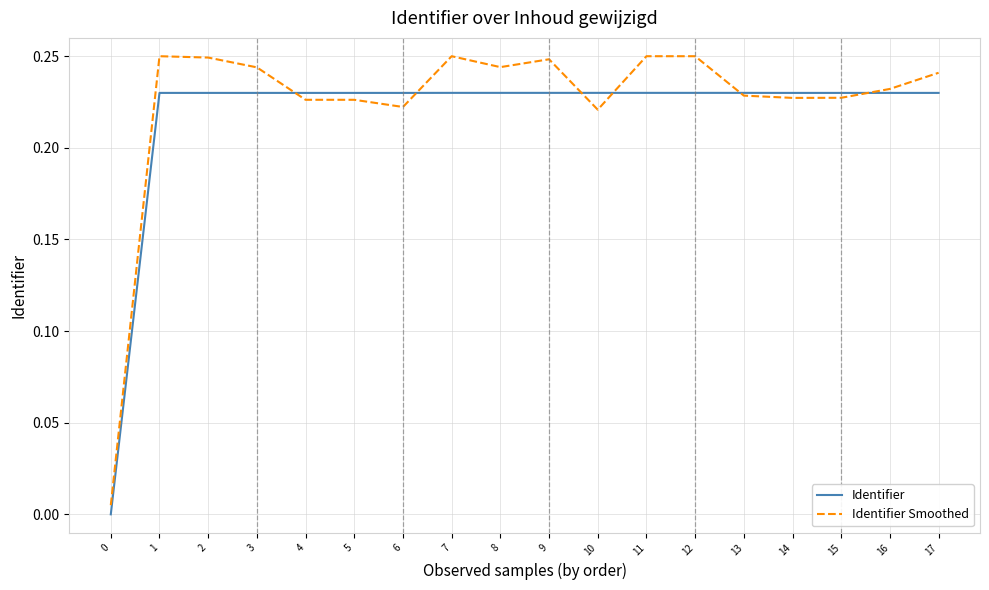

Which series has the largest range (max minus min)?

Identifier Smoothed